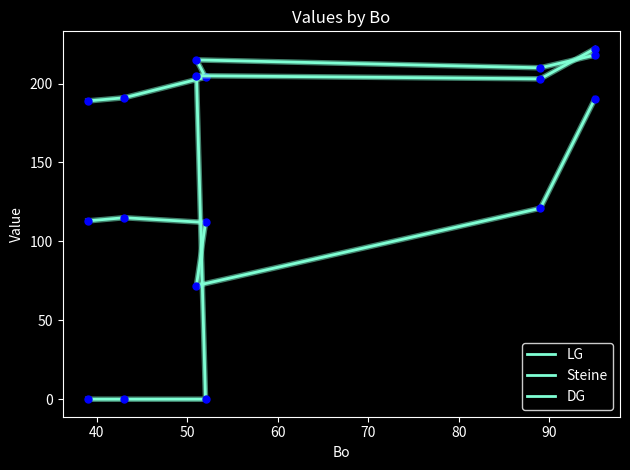

How many lines are shown in the chart?

3